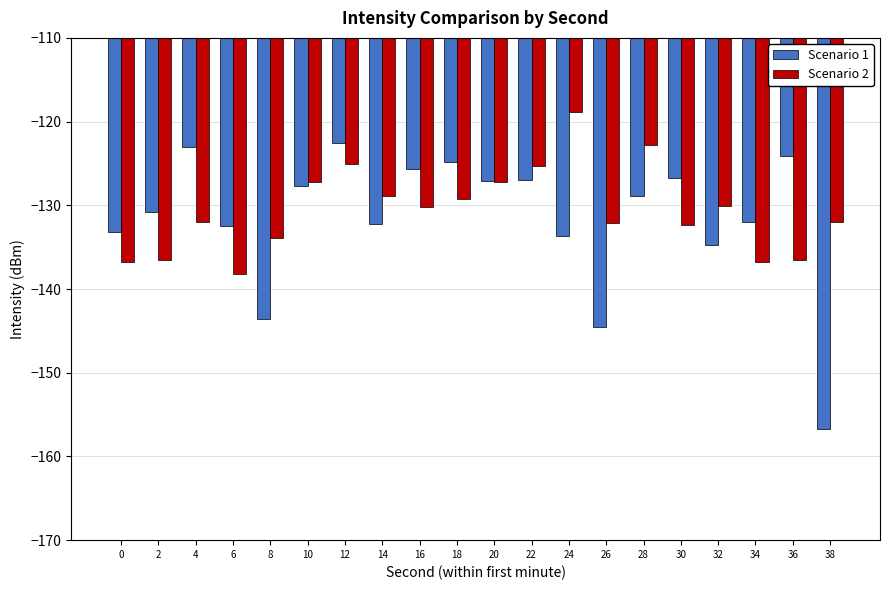

What is the difference between the Scenario 1 values at 8 and 14?

11.4